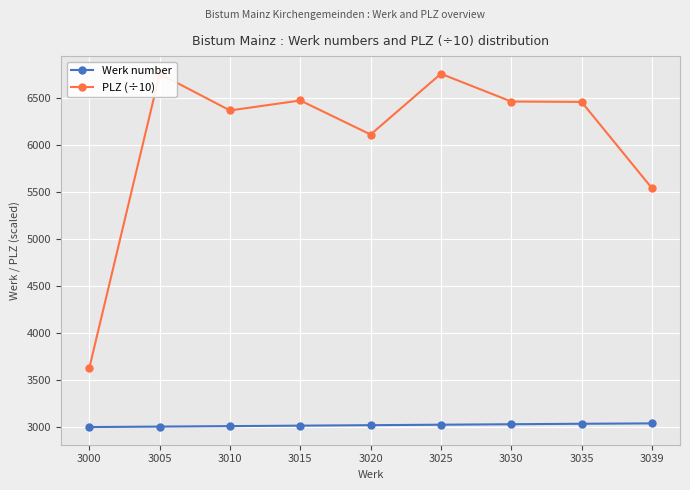

What is the smallest value displayed?

3000